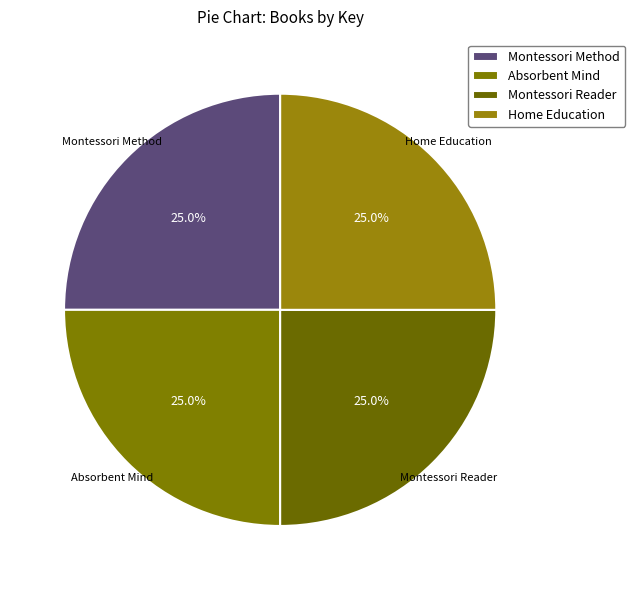

The Montessori Method slice represents 11% of the pie. True or false?

False